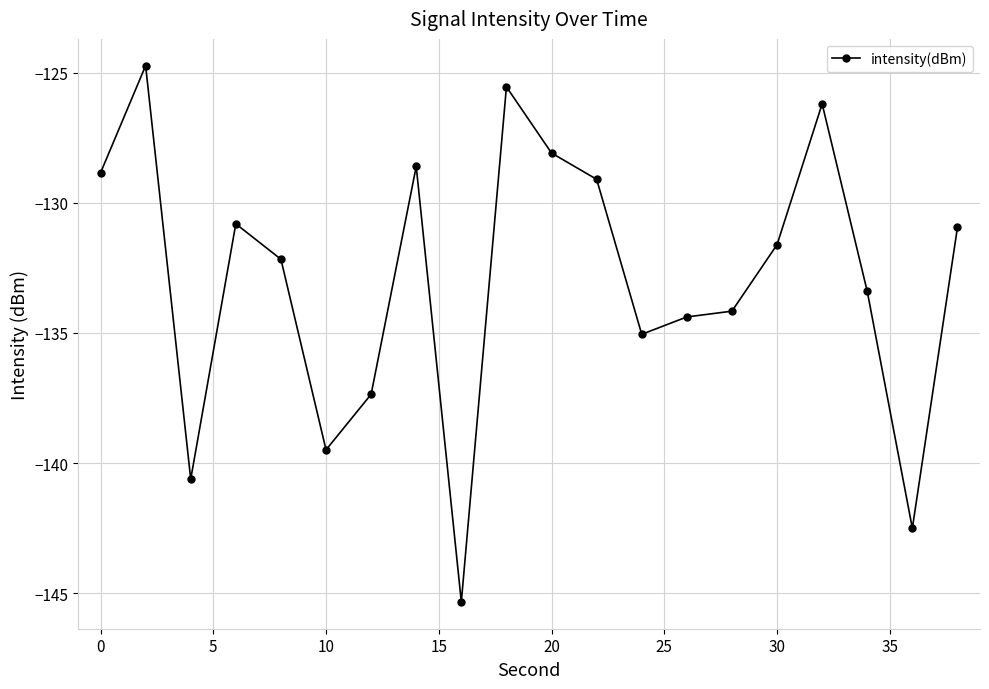

What is the greatest value displayed?

-124.7